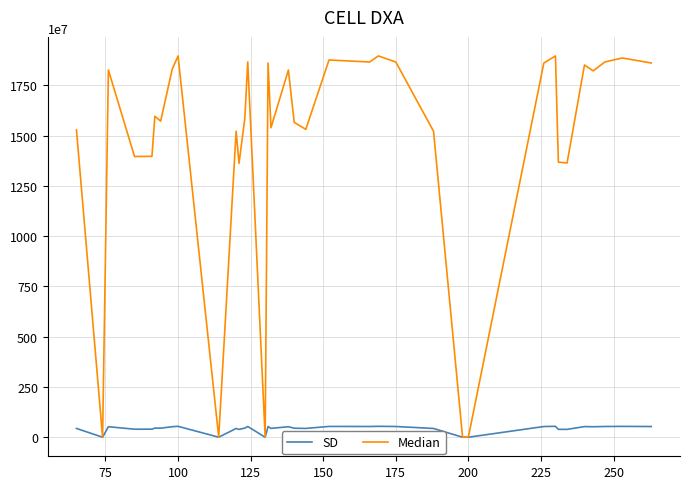

Which series has the largest total across all categories?

Median